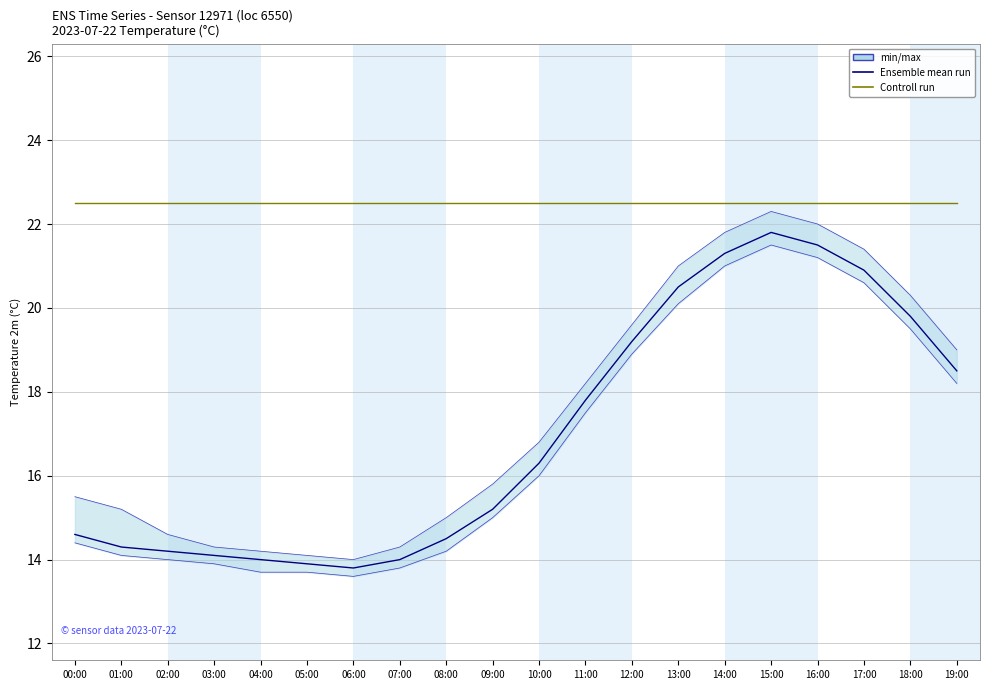

At which category is the sum across all series the highest?

15:00